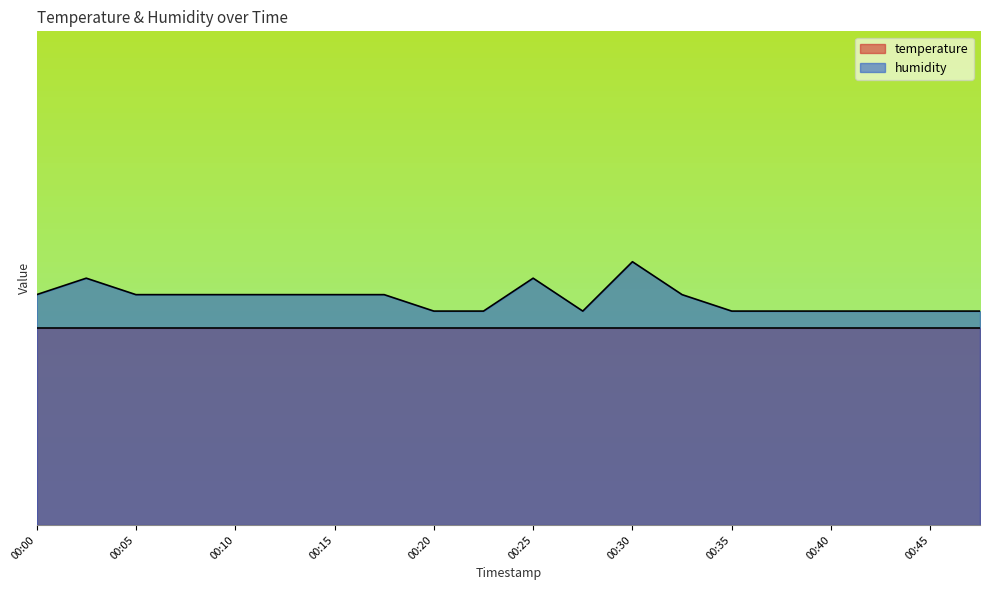

Which category has the lowest value across all series?

00:20